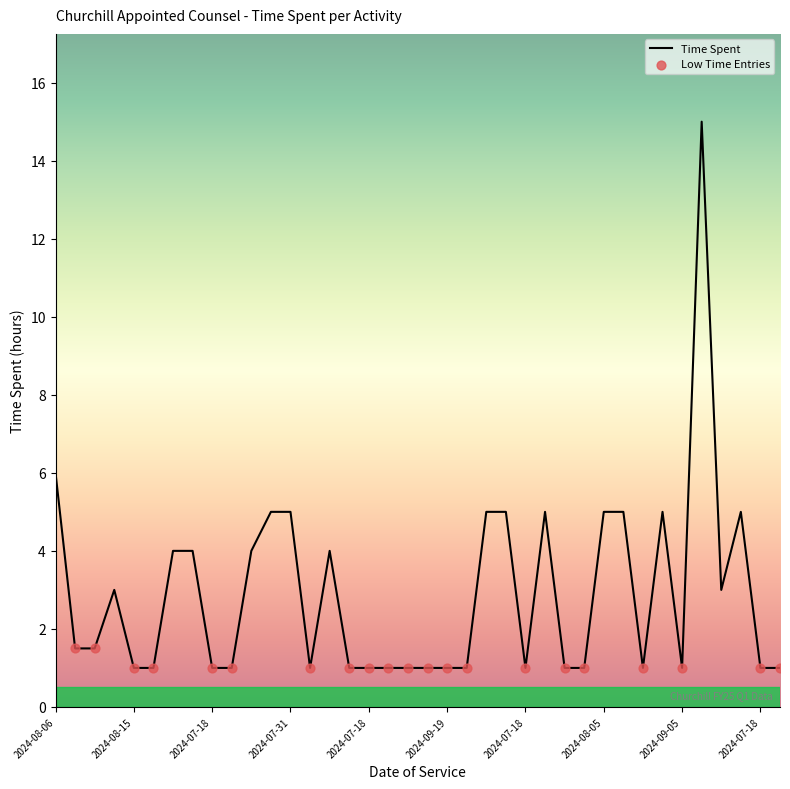

What is the maximum value shown in the chart?

15.0